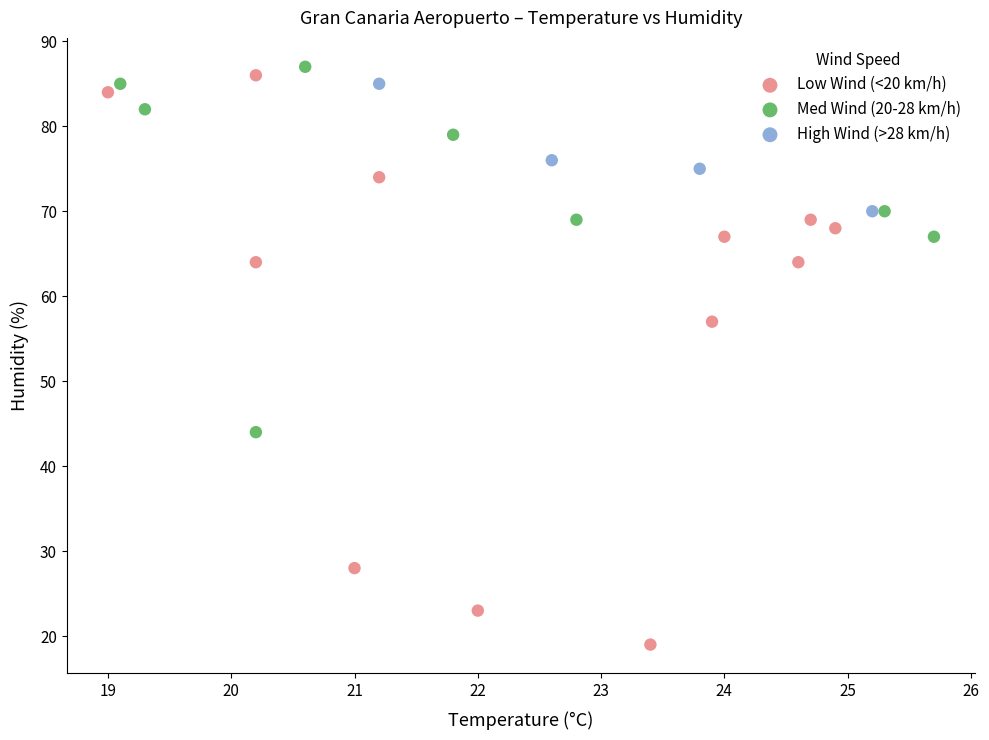

Which series has the widest spread of Y values?

Low Wind (<20 km/h)